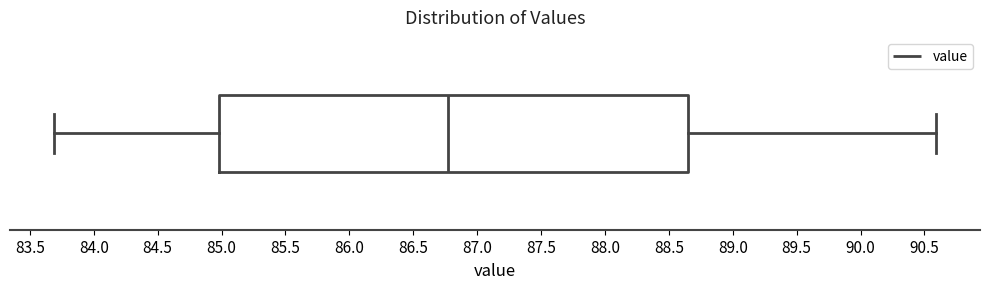

Transcribe this box plot: give where the median line is, the range the box spans, and where the two whiskers end, as read against the x-axis. The values are not printed on the chart, so give them approximately, as read against the axis.

median 86.75, box 85.00 to 88.65, whiskers 83.70 to 90.60